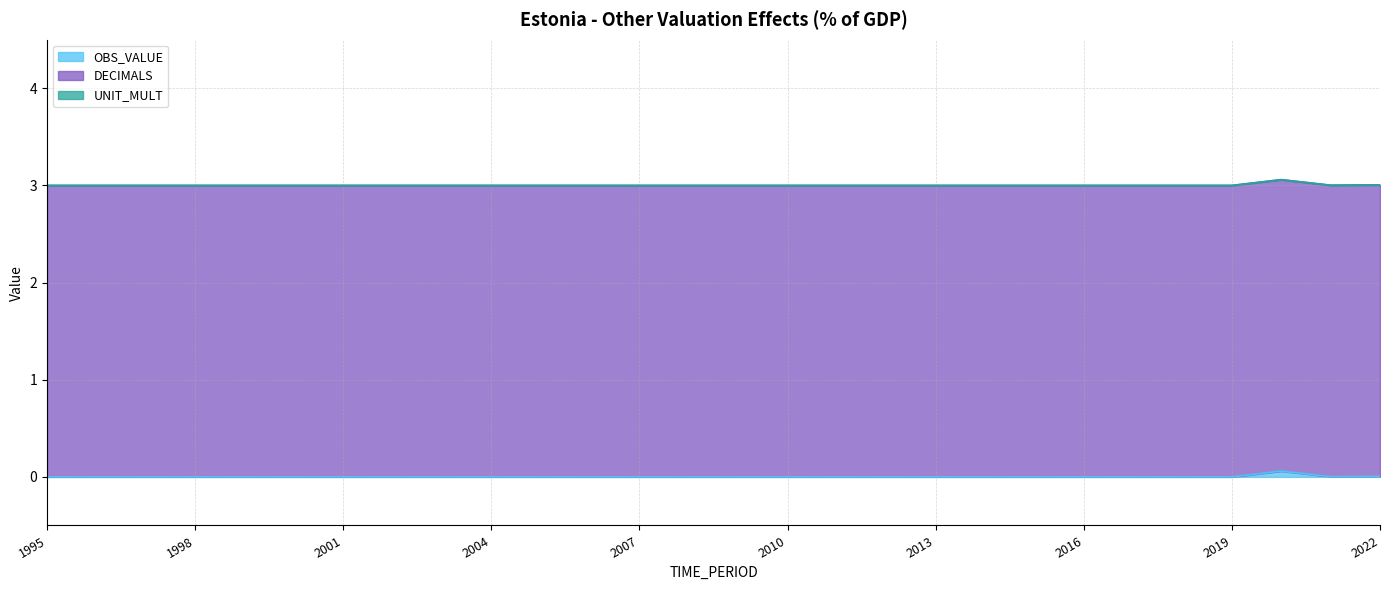

Where is the first local minimum for OBS_VALUE?

2021